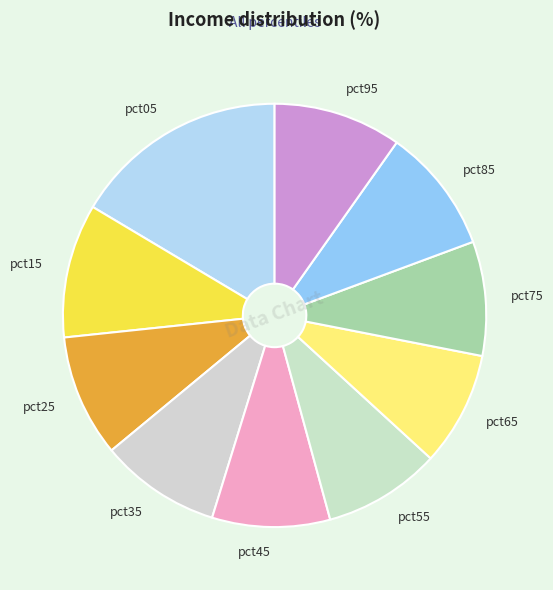

Which category has the biggest portion of the pie?

pct05